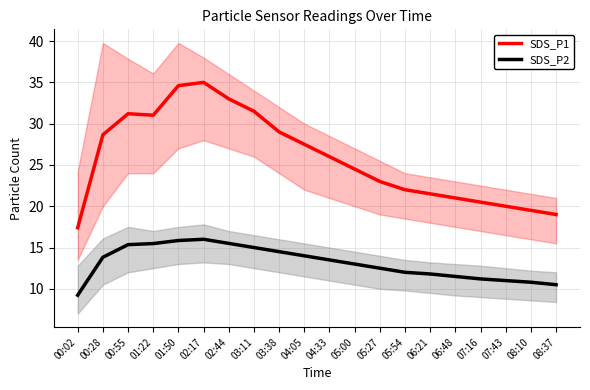

At 01:50, list the series in order from largest to smallest.

SDS_P1, SDS_P2